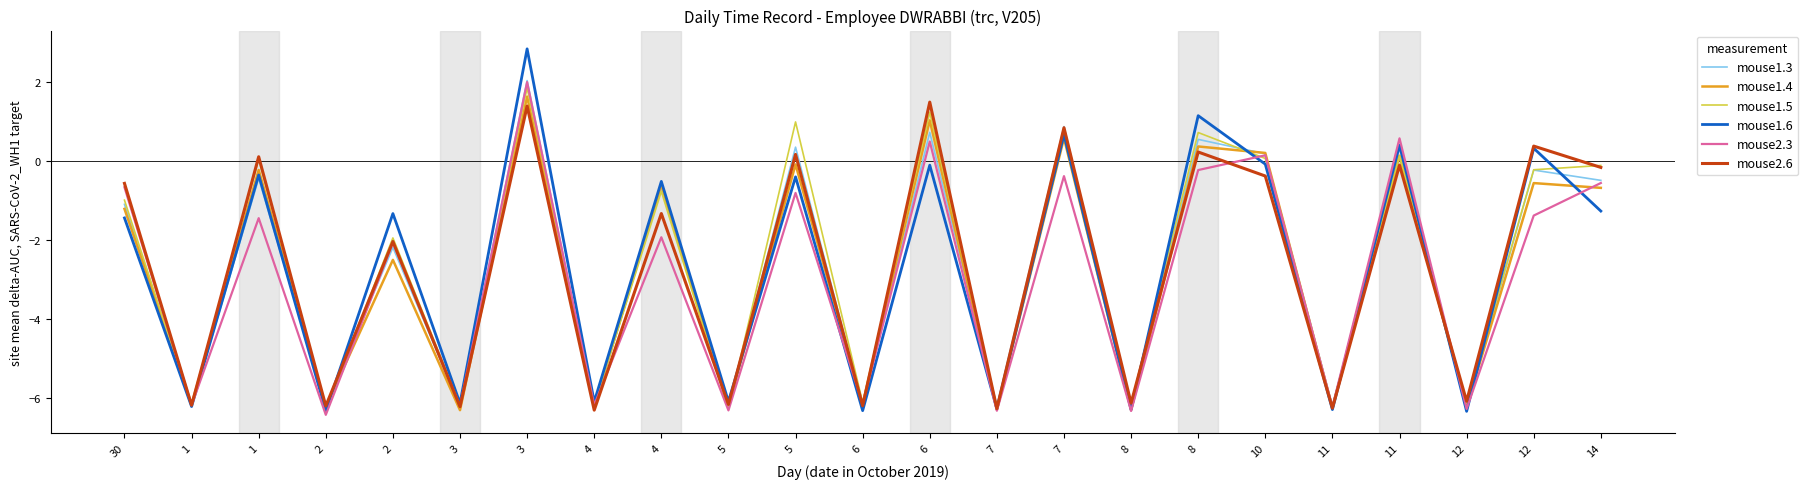

How many categories are shown in the chart?

23